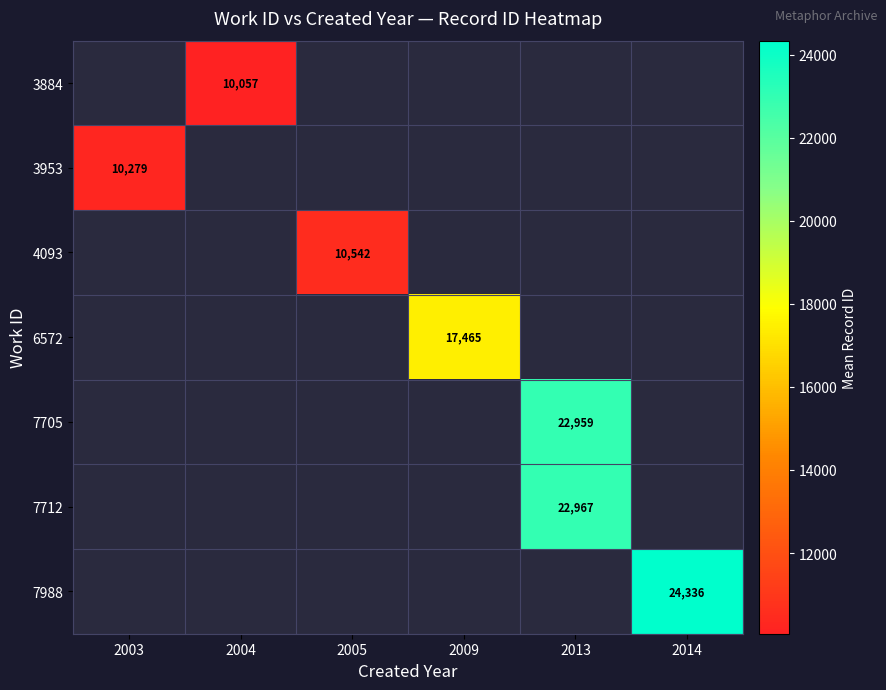

The 3884 series shows 10057 at 2004. True or false?

True